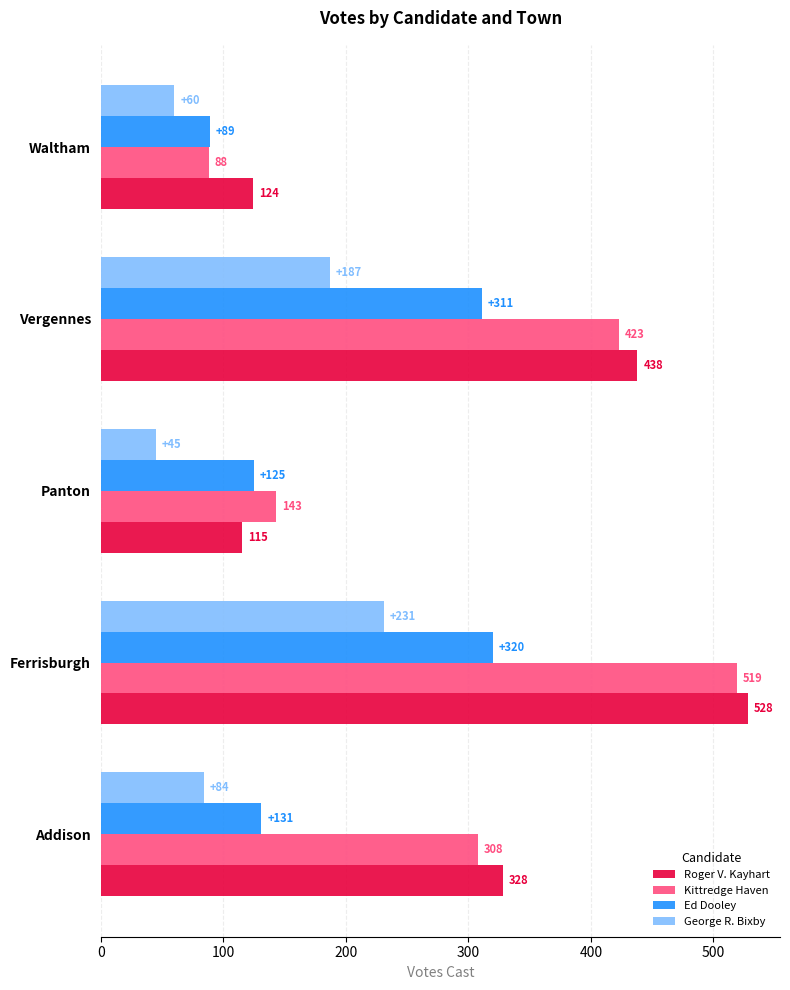

At which category is the sum across all series the highest?

Ferrisburgh